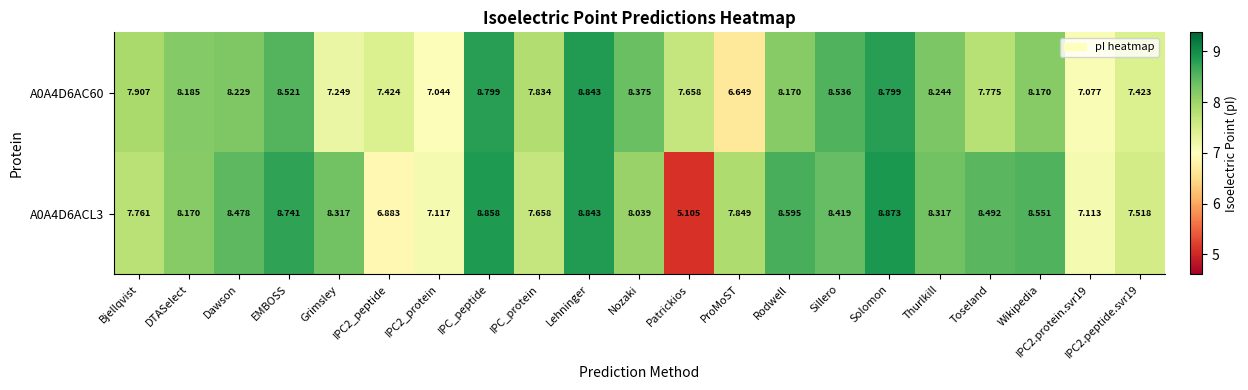

What is the total value across all series at Dawson?

16.7